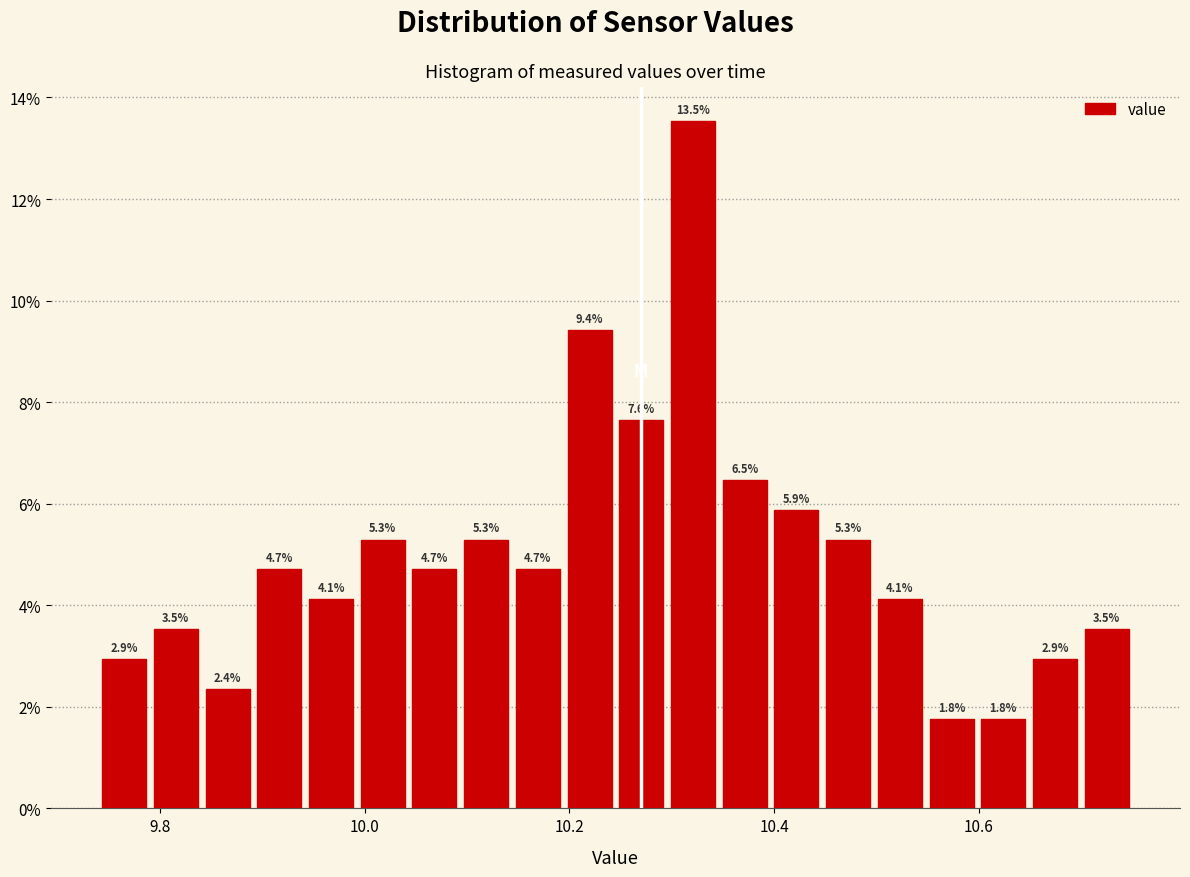

Around what value on the x-axis is the tallest bar? Give the approximate position of its centre, as read against the axis.

10.32